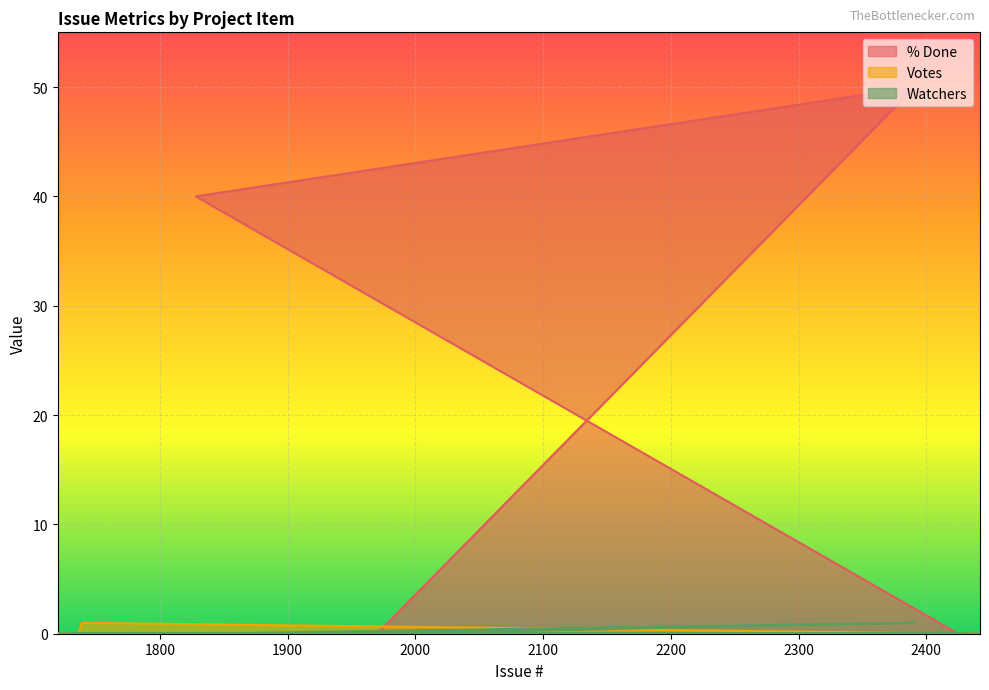

Does the chart display data point markers on the line(s)?

No